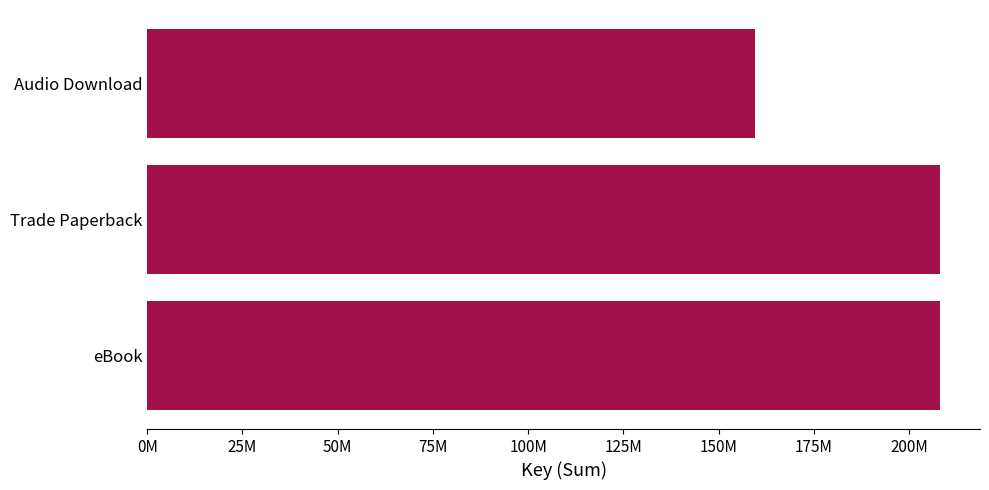

Count the values in the range 159569542 to 208184614.

3